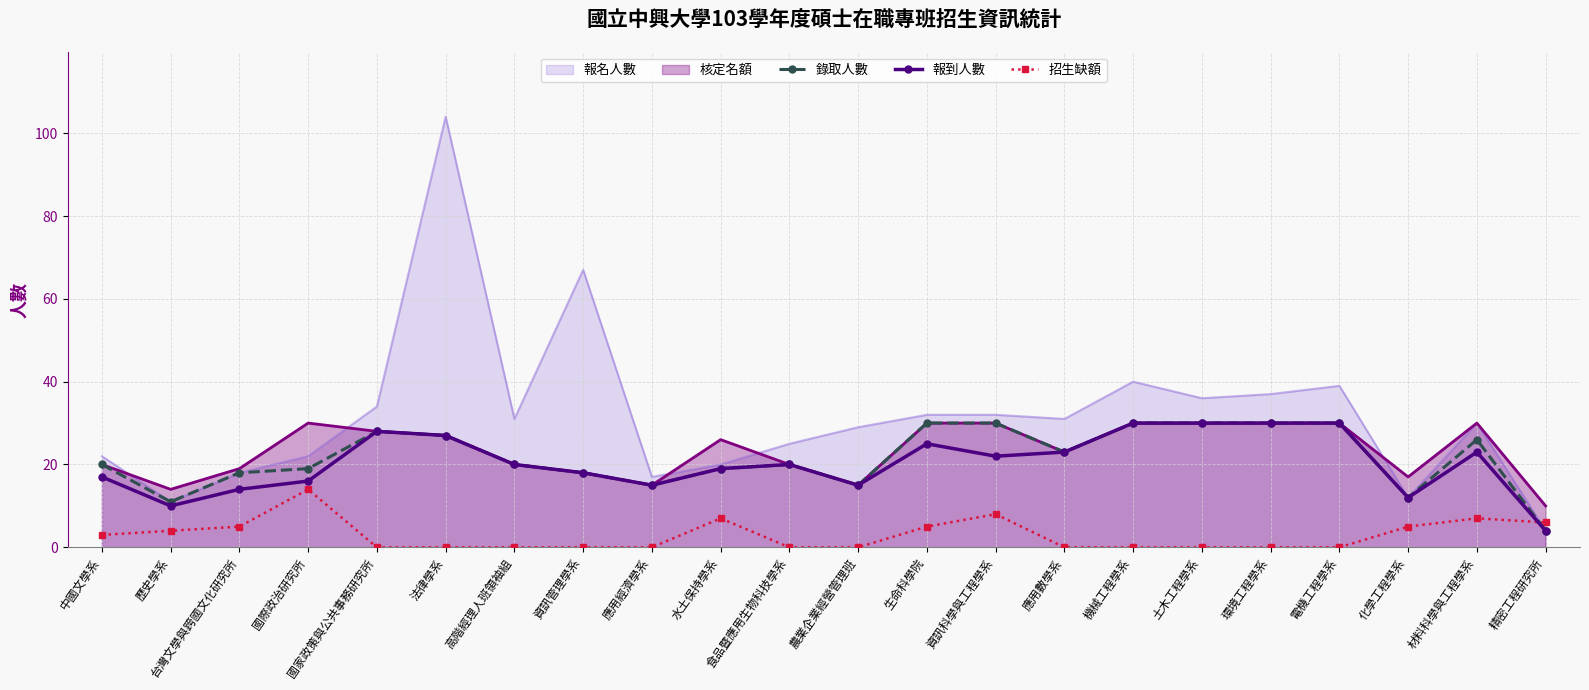

What is the maximum value shown in the chart?

104